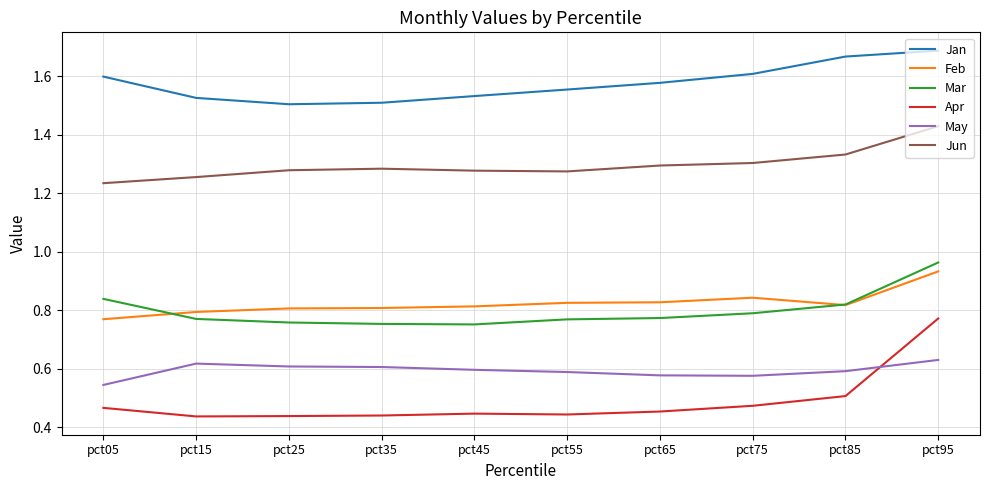

The value of Apr at pct95 is 1.3. True or false?

False